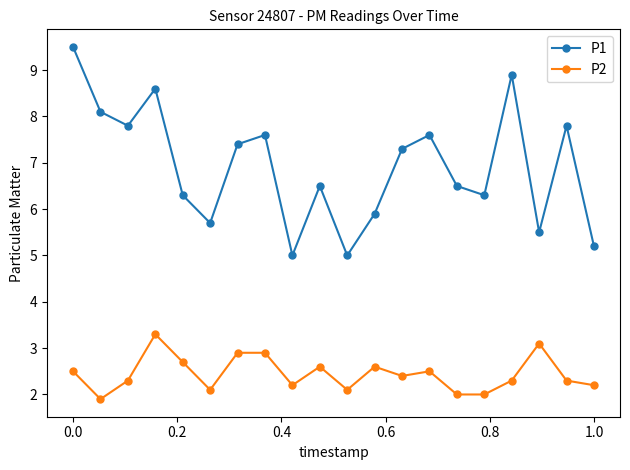

Which series has the largest total across all categories?

P1